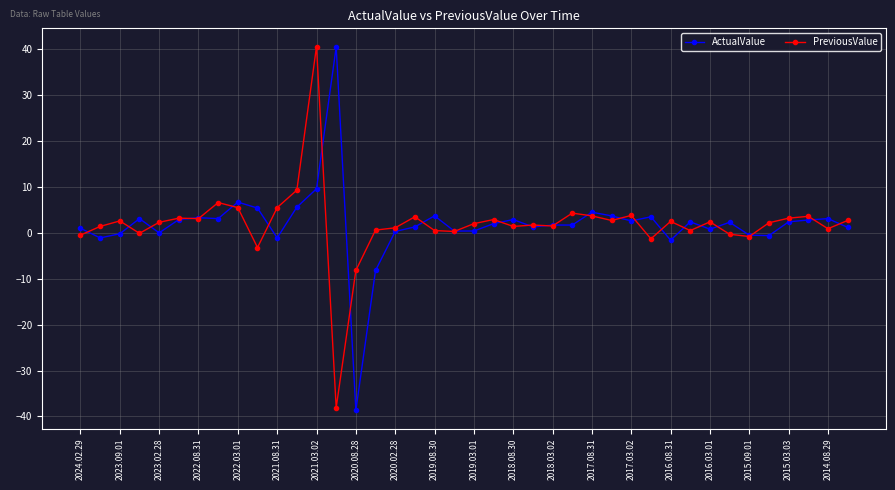

True or false: PreviousValue has more than 0 points higher than both neighbors.

True